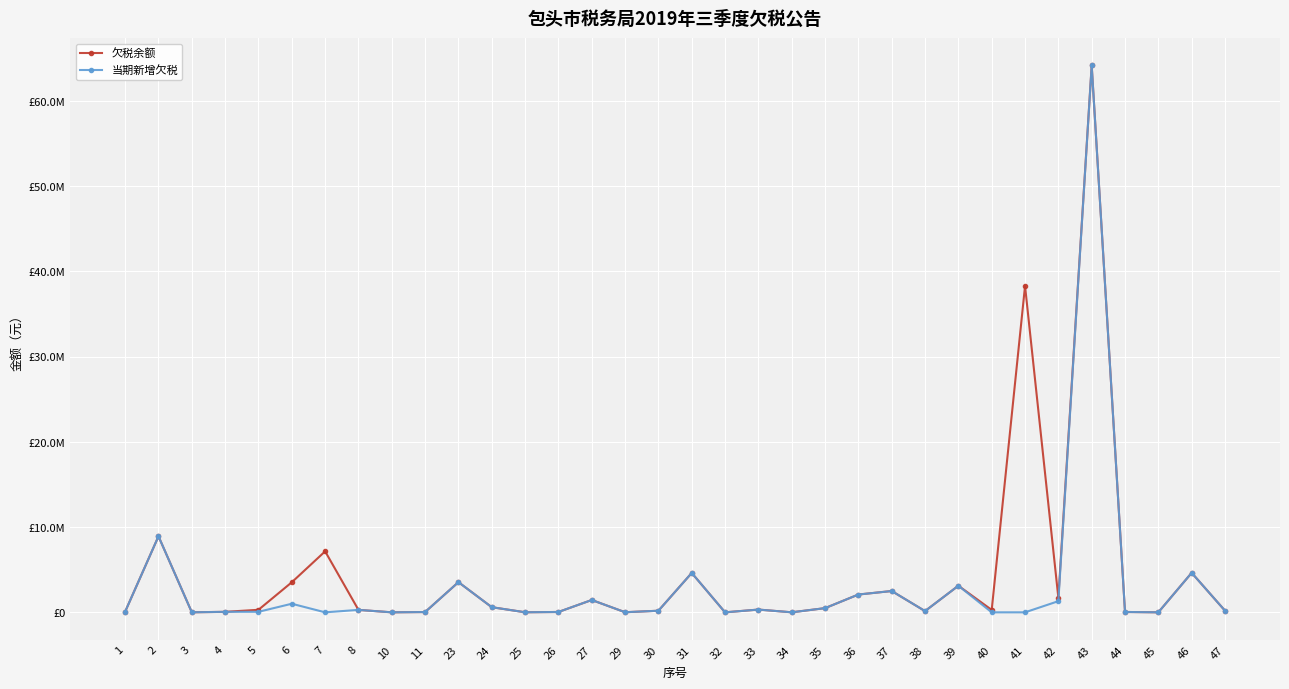

Does the chart have visible grid lines?

Yes